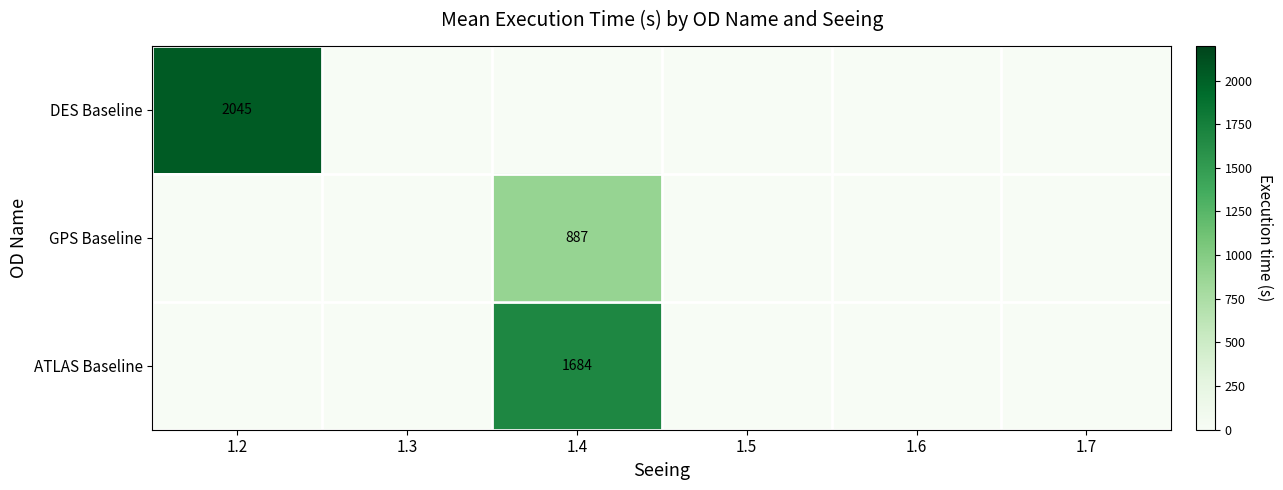

At which category is the sum across all series the highest?

1.4